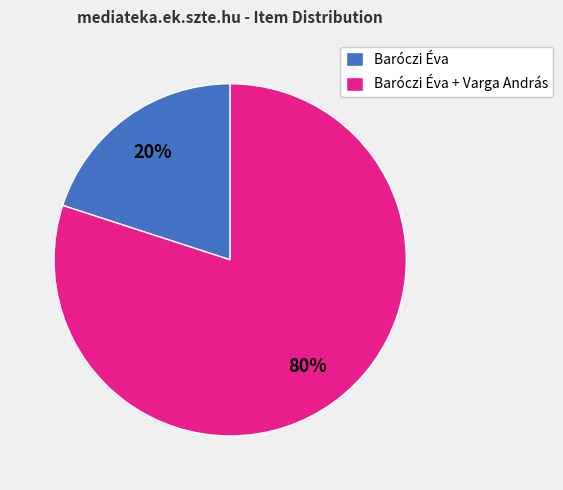

Does Baróczi Éva represent more than half of the total?

No